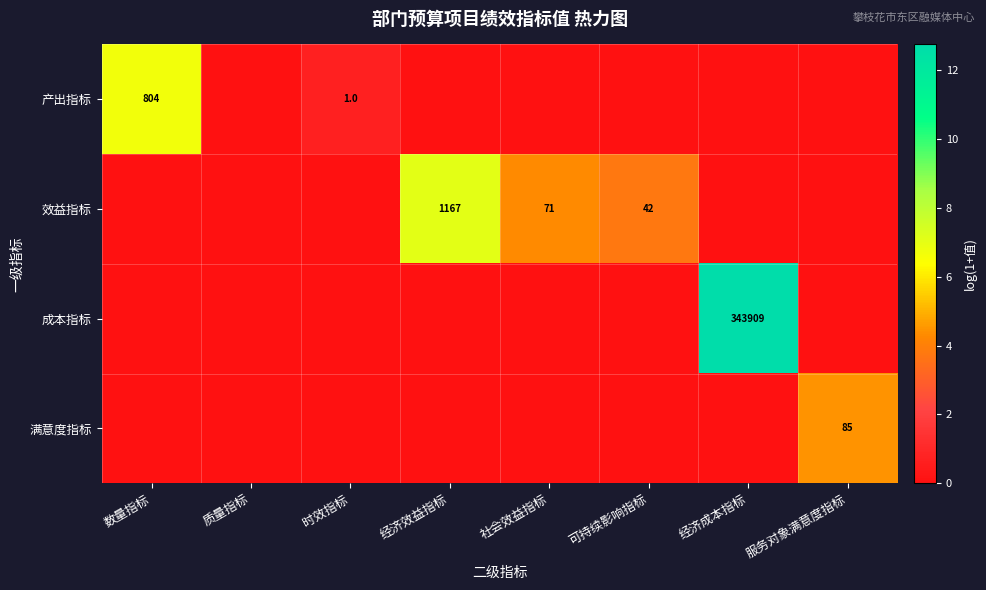

The 产出指标 series shows 1094 at 数量指标. True or false?

False